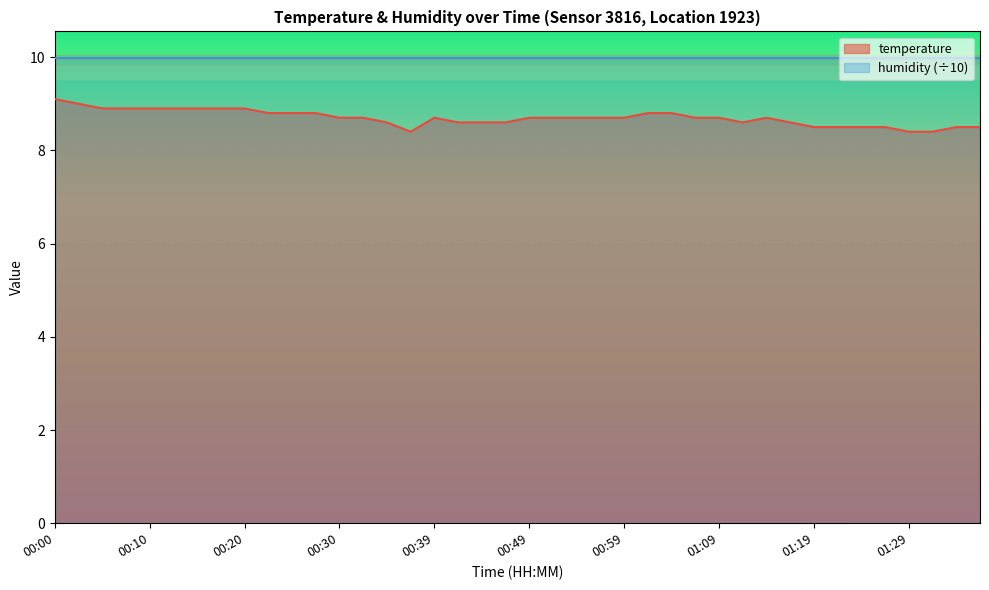

Which category has the lowest value across all series?

00:37